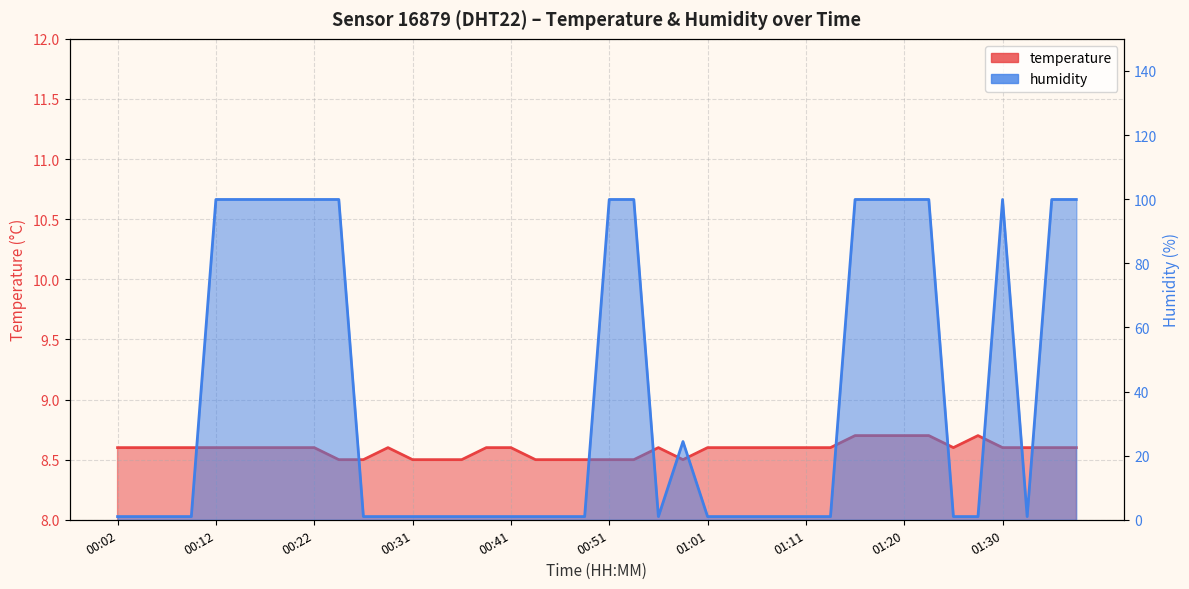

At how many categories does at least one series exceed 82?

15